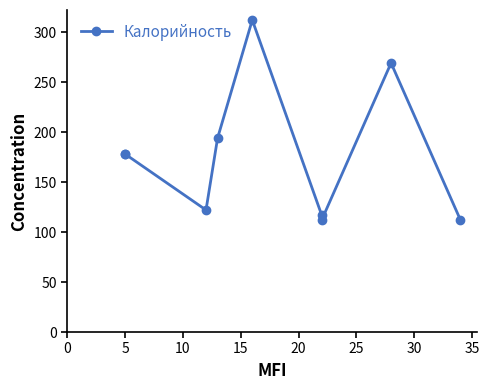

How many interior local peaks (higher than both neighbors) does the data have?

2